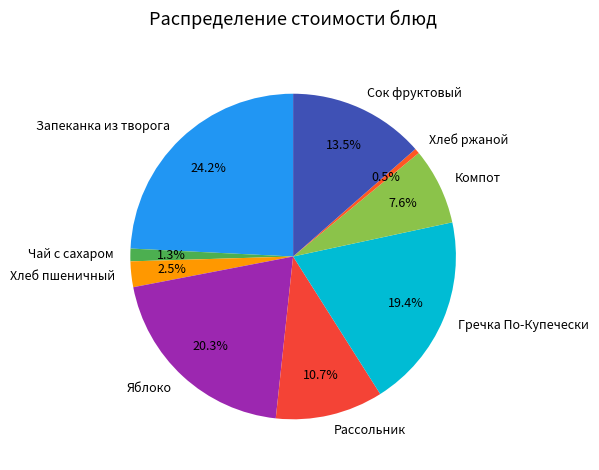

Is Хлеб ржаной the majority of the pie?

No